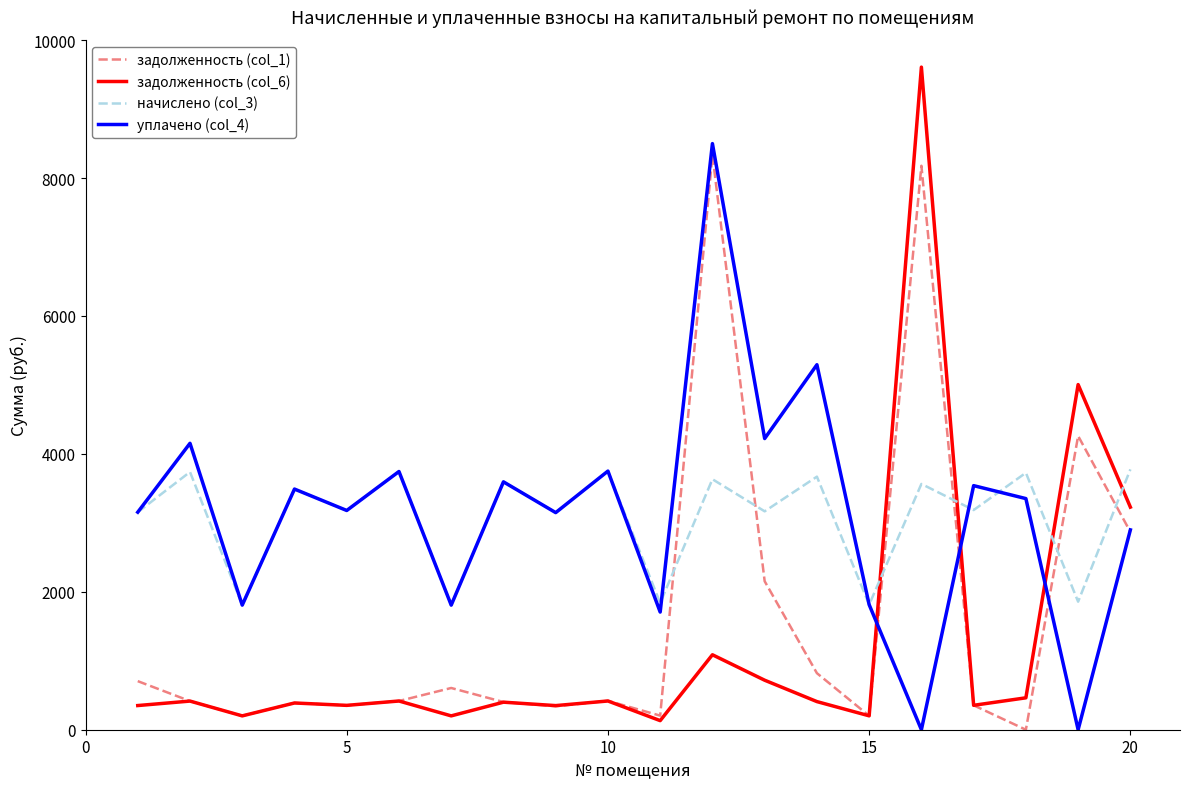

After their last crossing, which series has the higher values: начислено (col_3) or уплачено (col_4)?

начислено (col_3)